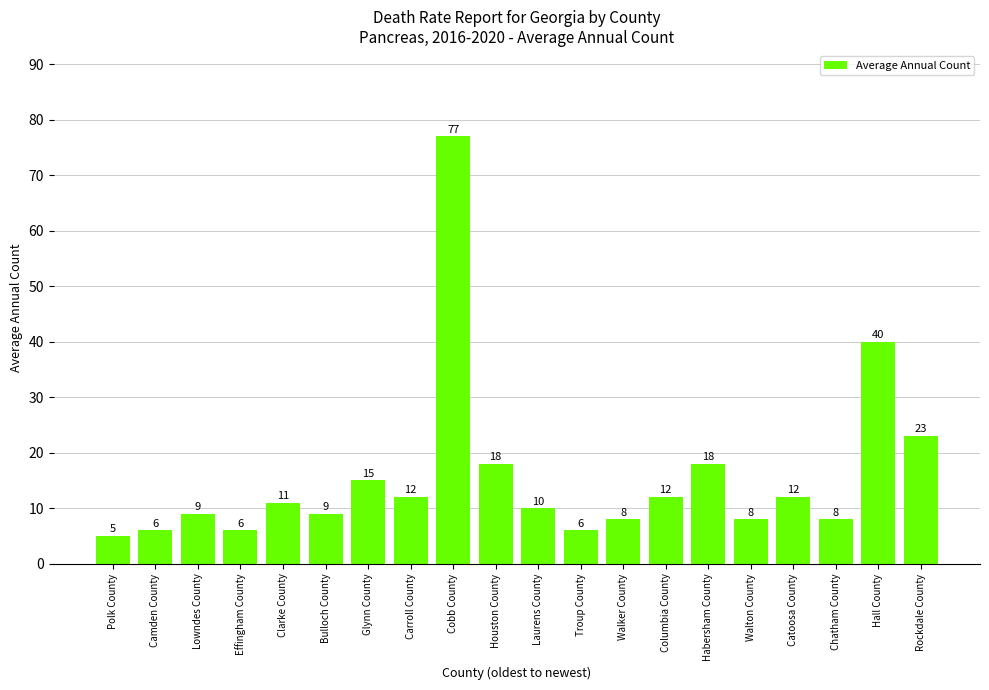

How many data points are less than 11?

10